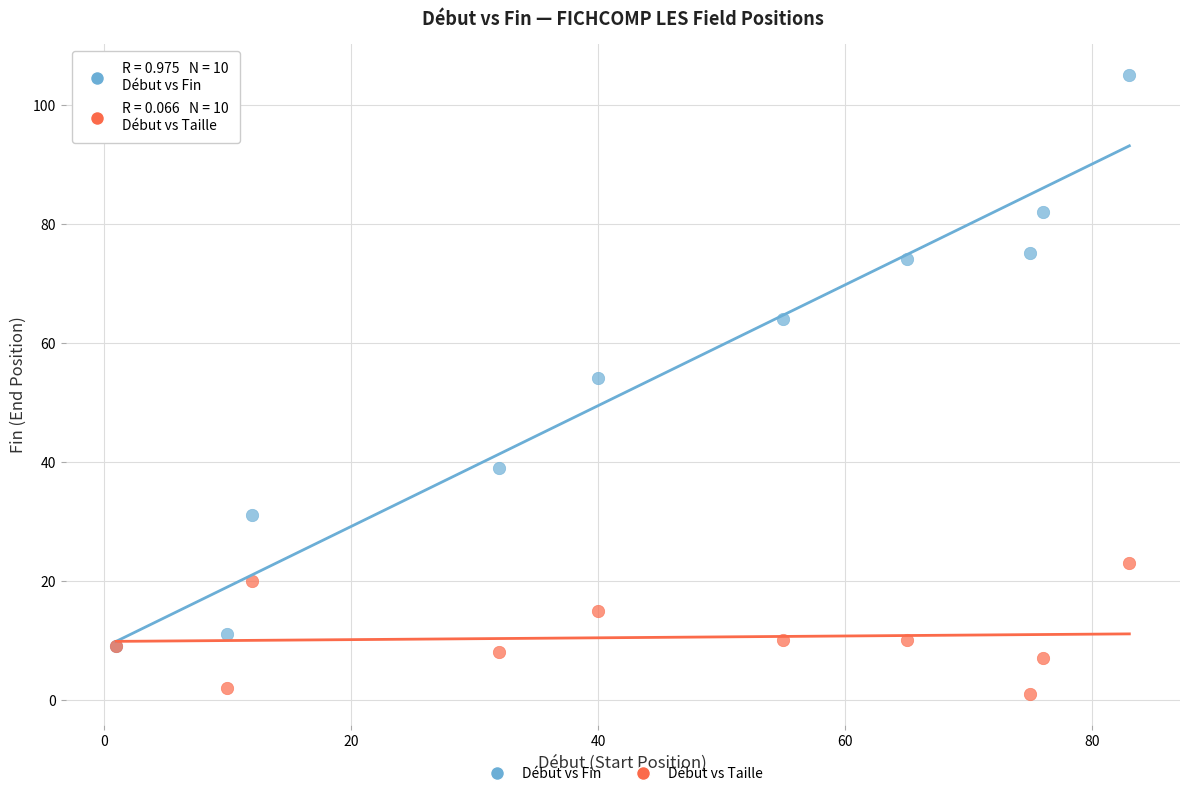

What are all the series names shown in the legend?

Début vs Fin, Début vs Taille